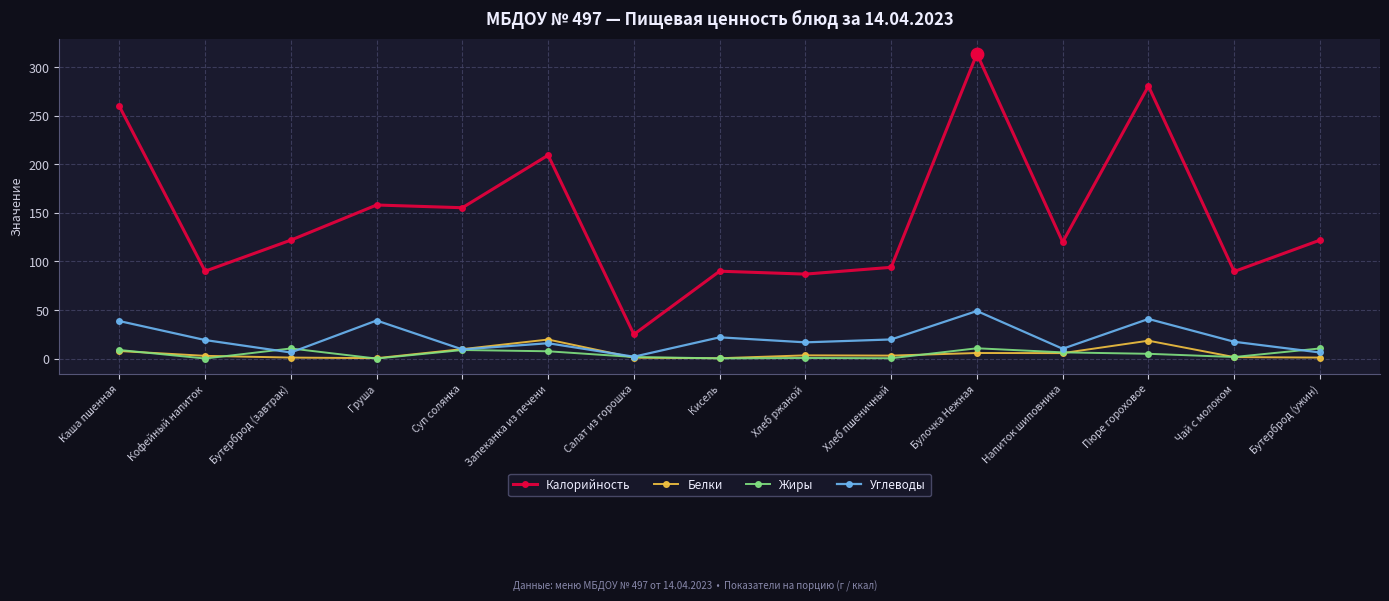

Is the value of Калорийность at Бутерброд (ужин) greater than the value of Белки at Булочка Нежная?

Yes